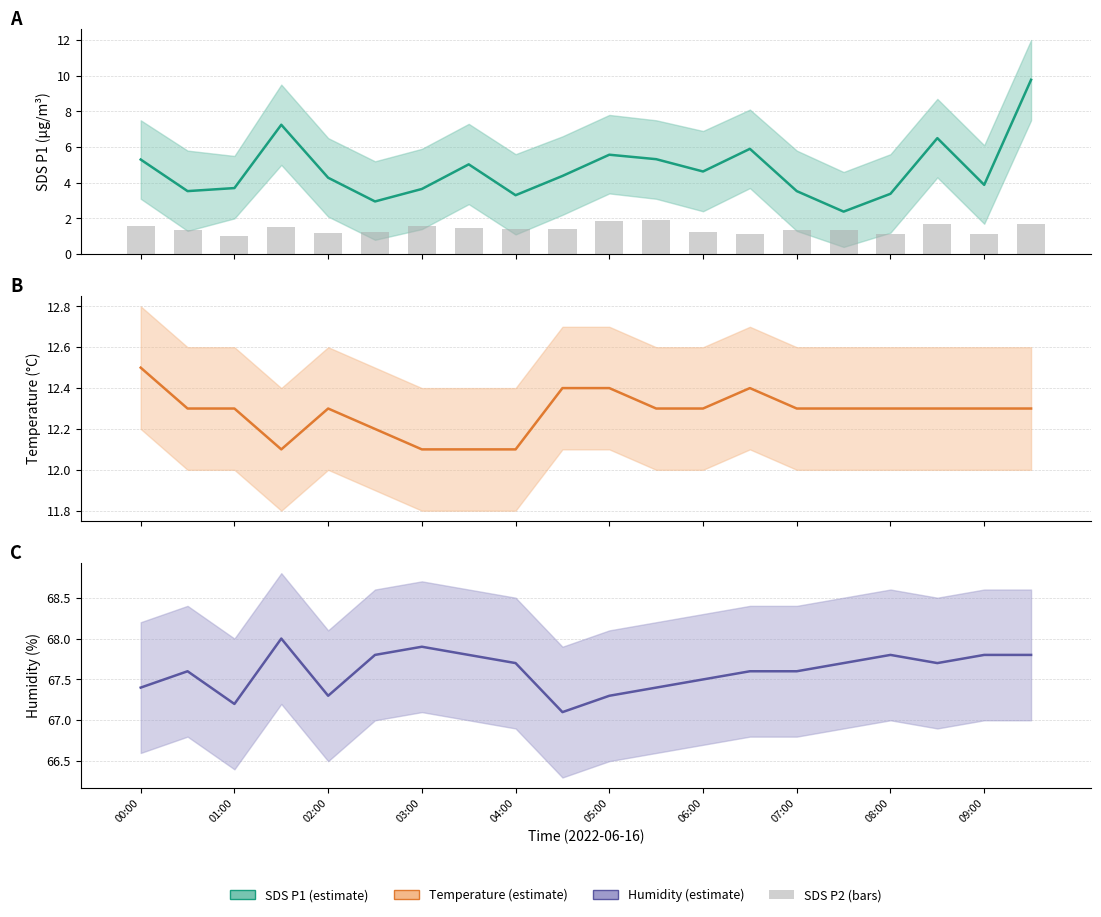

What is the difference between the maximum and minimum values in the SDS_P2 series?

0.9